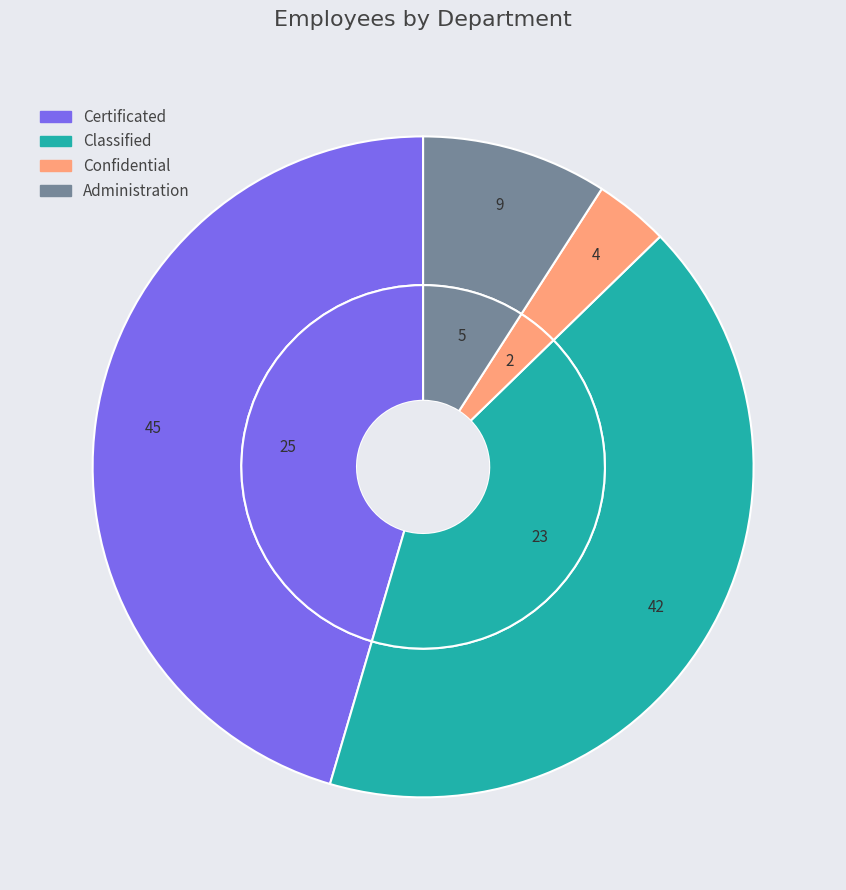

What is the smallest slice in the pie chart?

Confidential